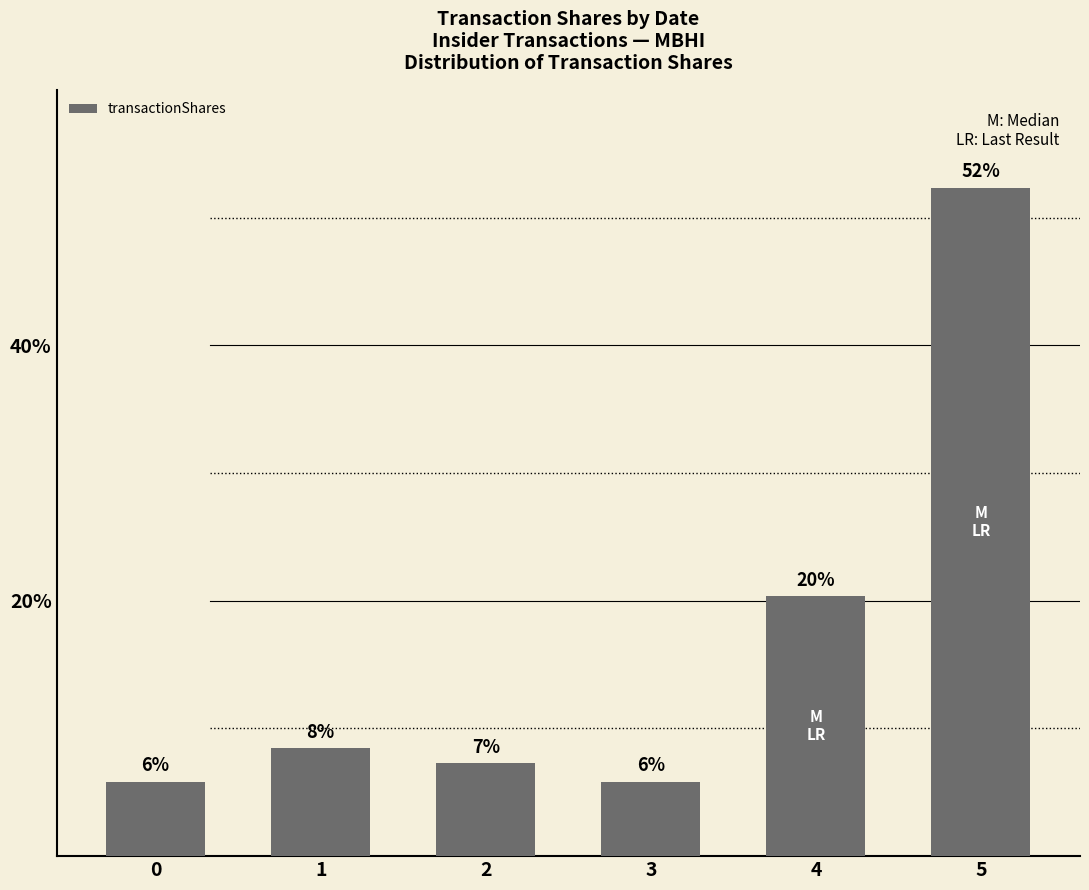

Are the bars horizontal?

No